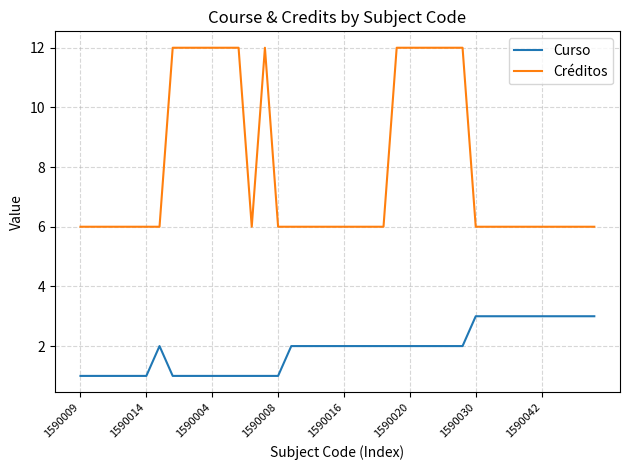

Rank the series by their maximum value, from lowest to highest.

Curso, Créditos